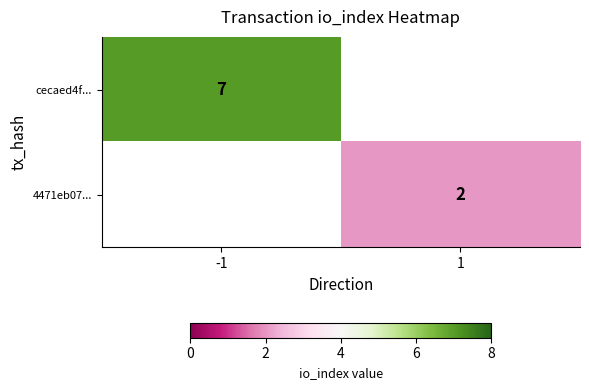

True or false: 4471eb07... has a value of 3 at 1.

False